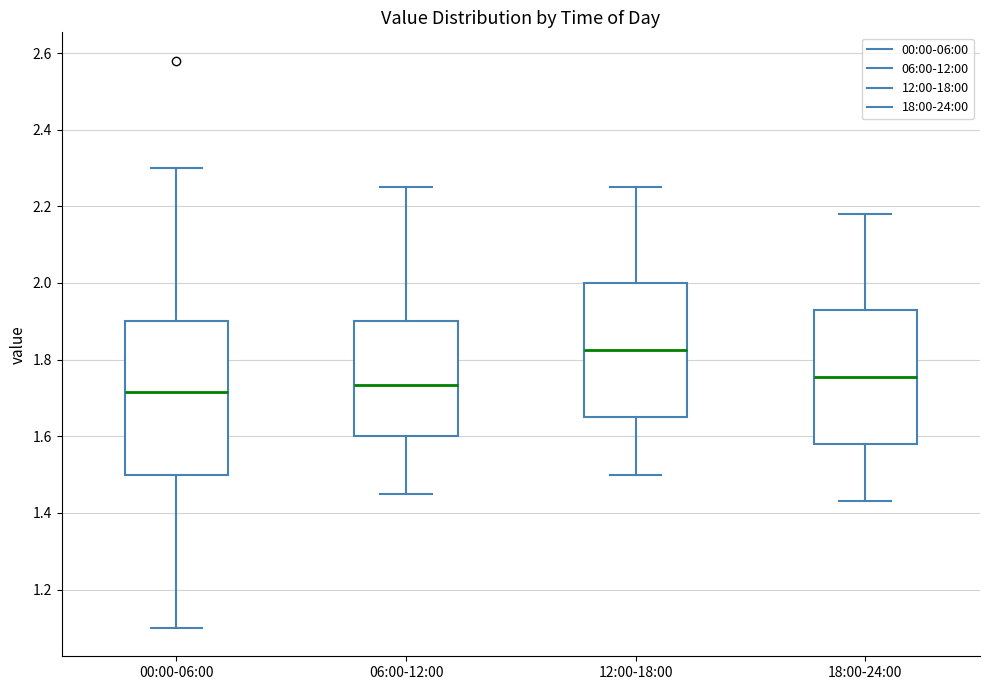

Where does the lower whisker of the box for 06:00-12:00 end on the y-axis? The values are not printed on the chart, so give them approximately, as read against the axis.

1.46